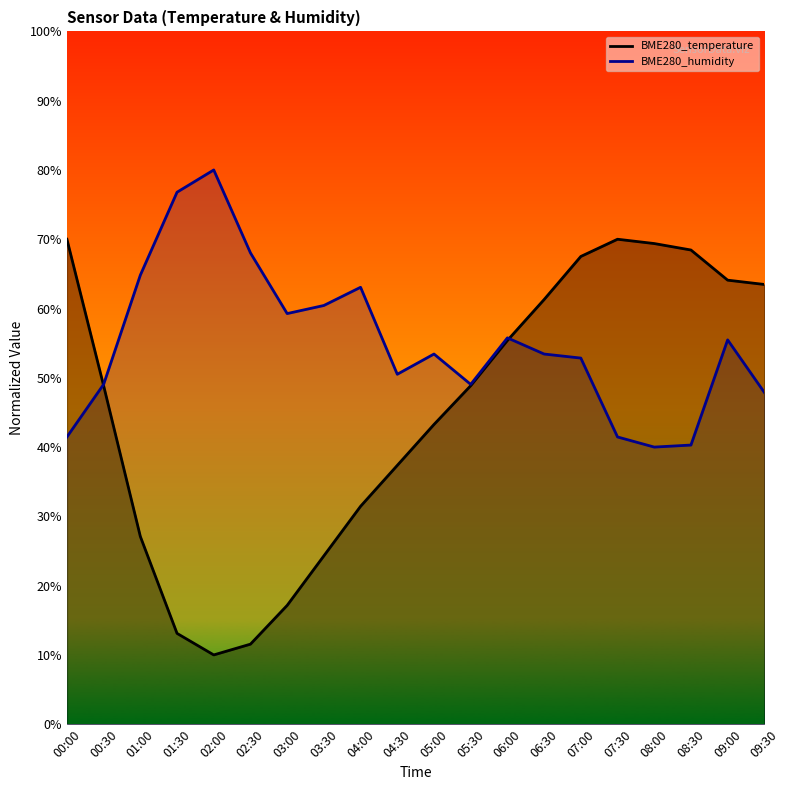

Which category has the lowest value in the BME280_humidity series?

08:00